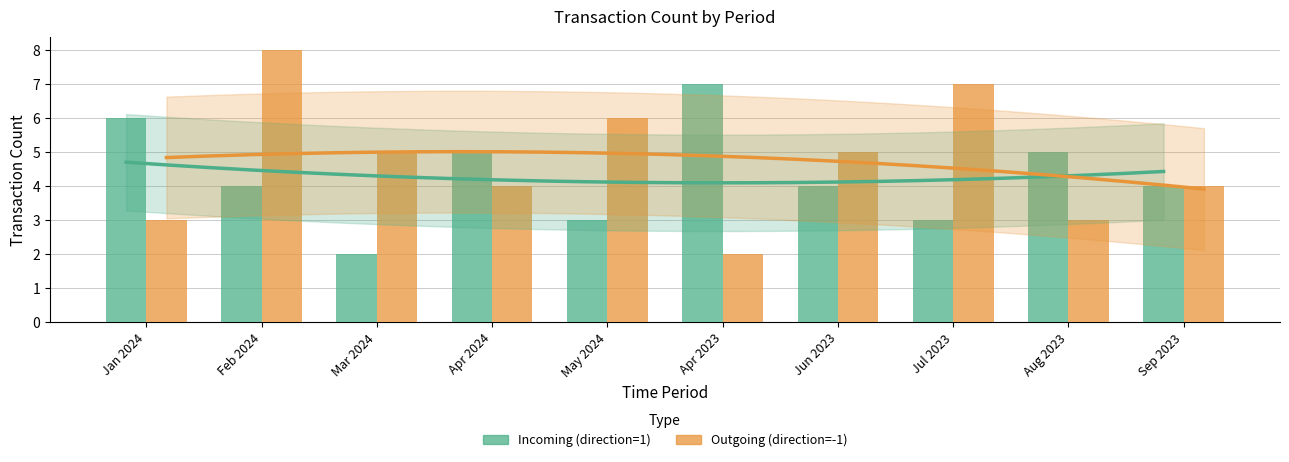

Reading left to right, transcribe all the data shown in this chart.

Incoming (direction=1): 6	4	2	5	3	7	4	3	5	4
Outgoing (direction=-1): 3	8	5	4	6	2	5	7	3	4